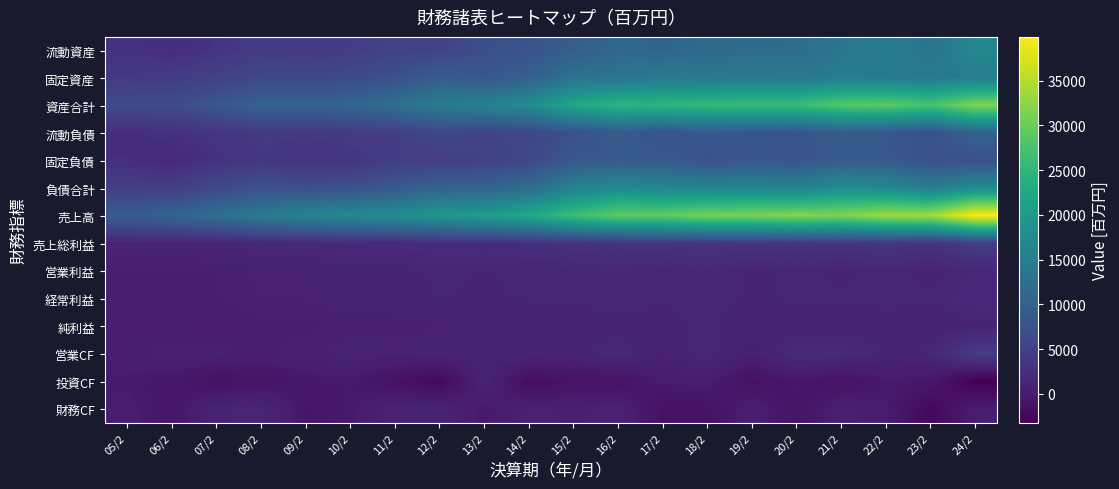

Is the value of 経常利益 at 12/2 greater than the value of 財務CF at 19/2?

No